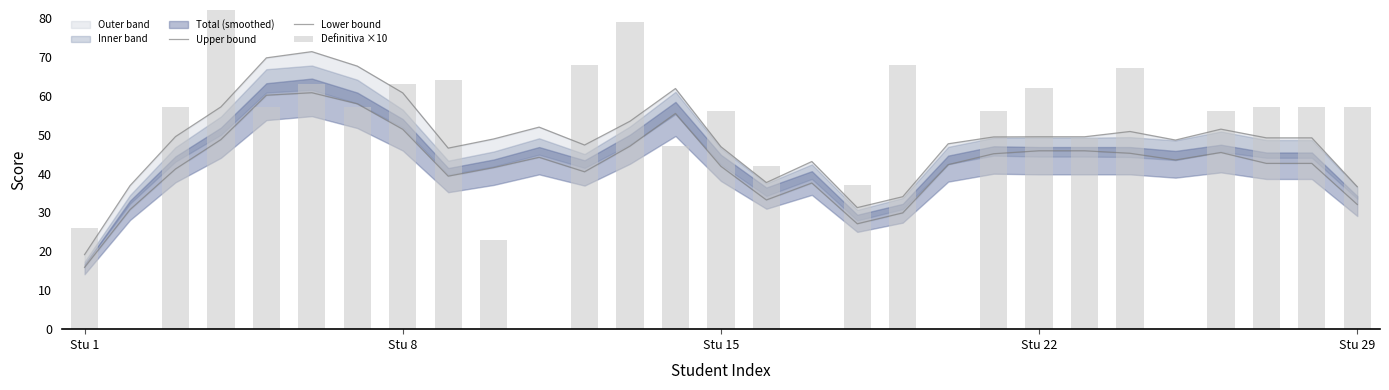

What is the difference between the maximum and minimum values in the Upper bound series?

52.2